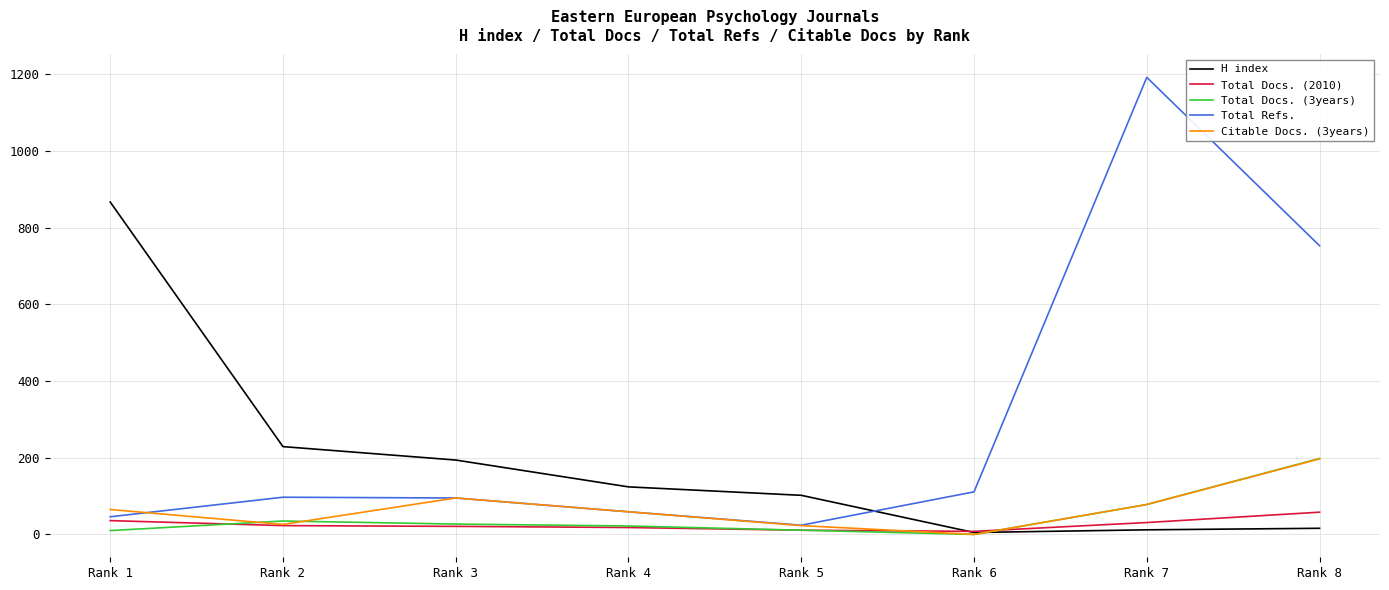

What is the sum of the Total Refs. values at Rank 5 and Rank 1?

70